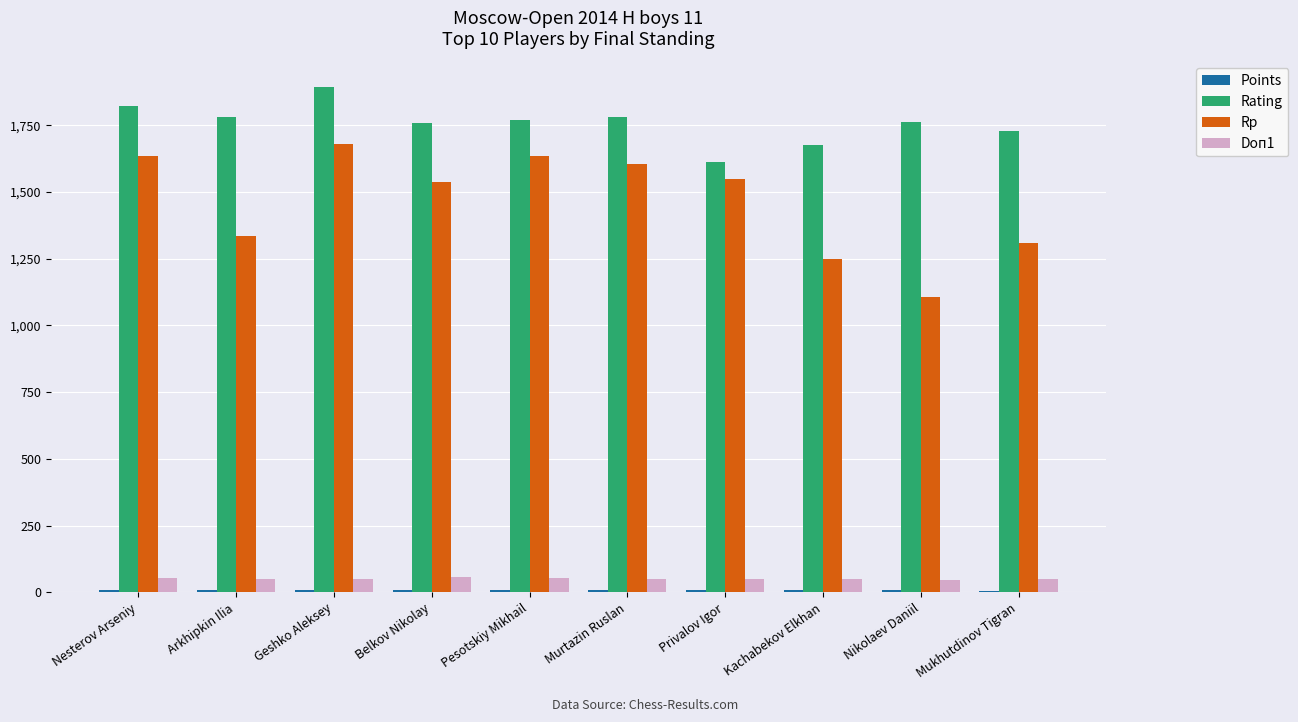

What is the label of the 1st bar from the left?

Nesterov Arseniy